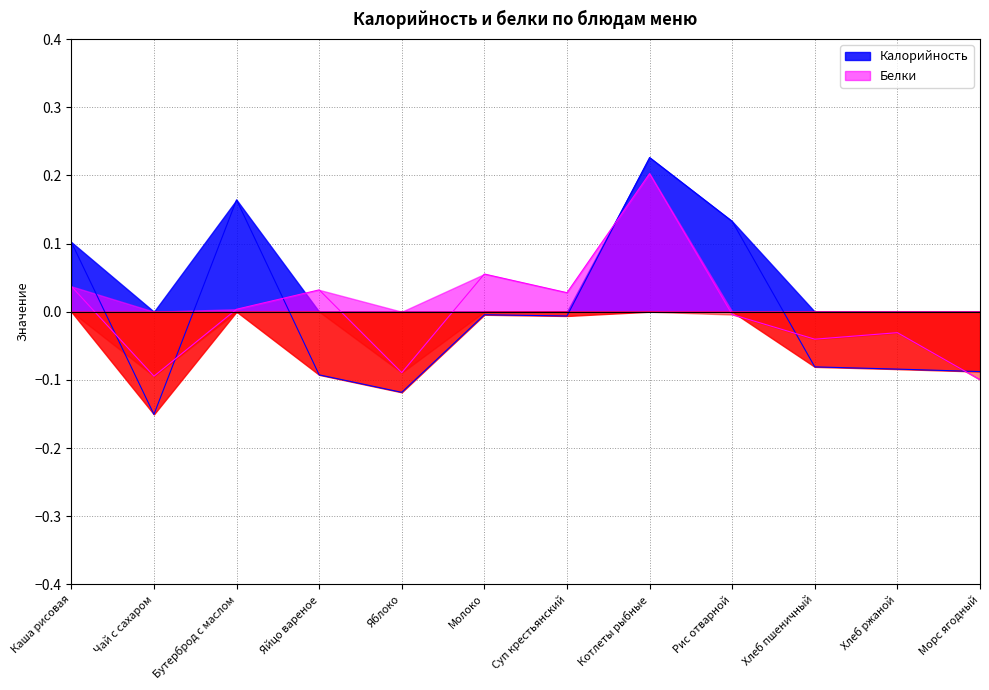

How many times do Белки and Калорийность cross each other?

6